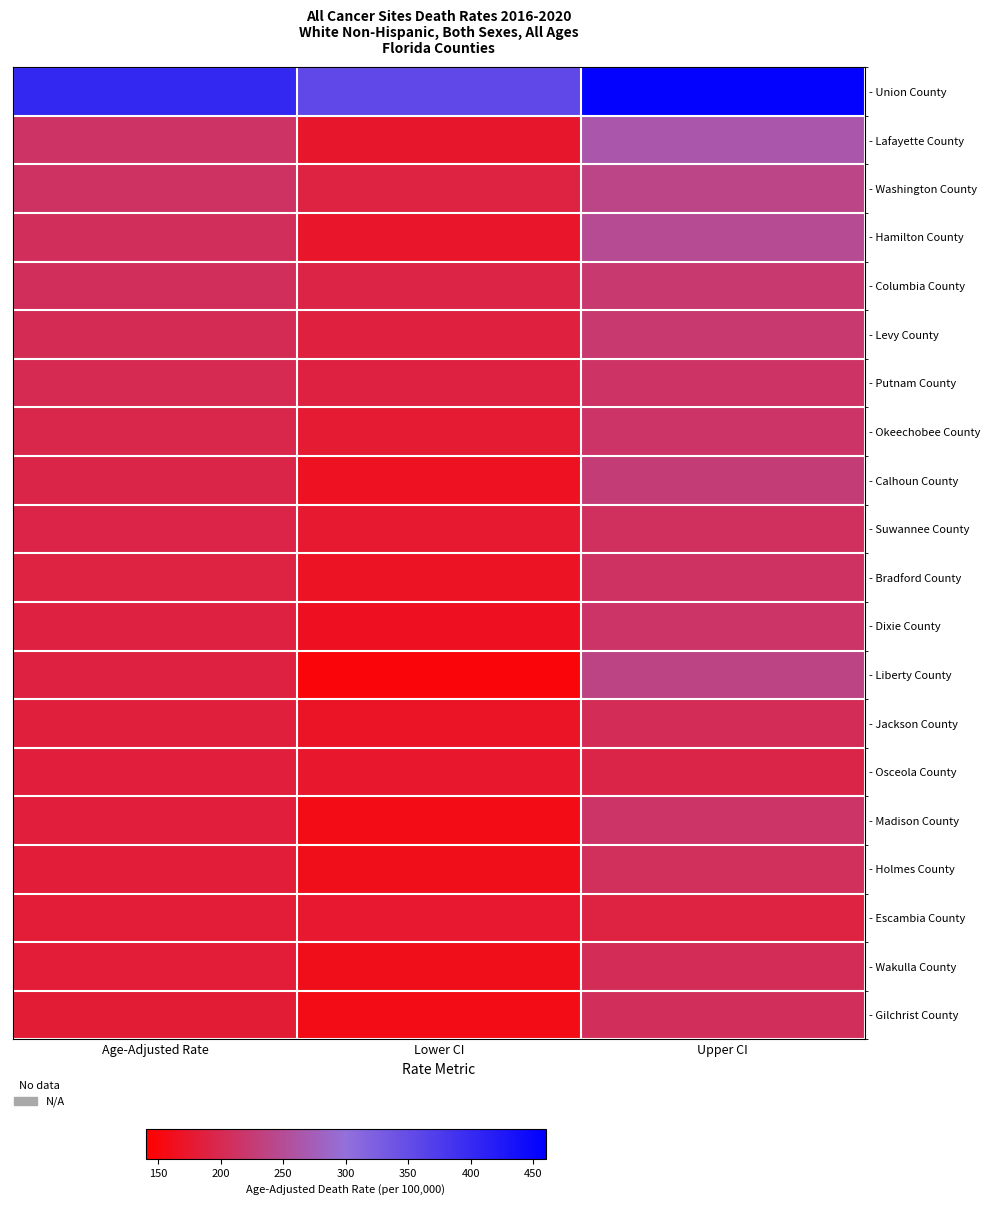

Rank the series at Age-Adjusted Rate from highest to lowest value.

- Union County, - Lafayette County, - Washington County, - Hamilton County, - Columbia County, - Levy County, - Putnam County, - Okeechobee County, - Calhoun County, - Suwannee County, - Bradford County, - Dixie County, - Liberty County, - Jackson County, - Osceola County, - Madison County, - Holmes County, - Escambia County, - Wakulla County, - Gilchrist County